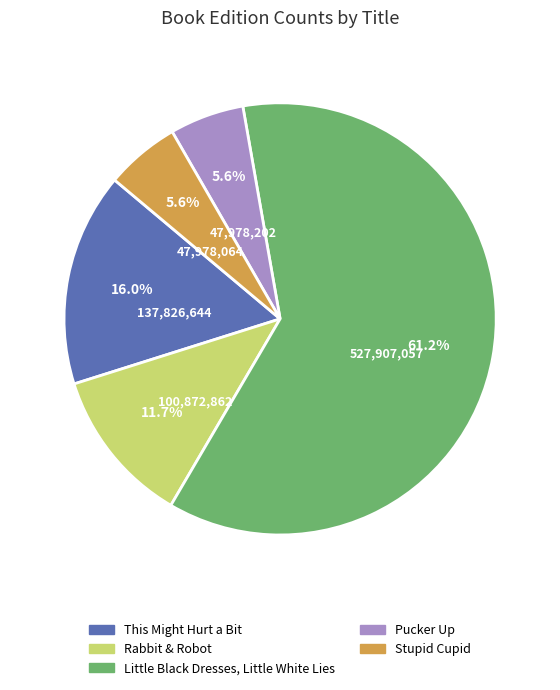

What percentage is NOT represented by Pucker Up?

94.4%